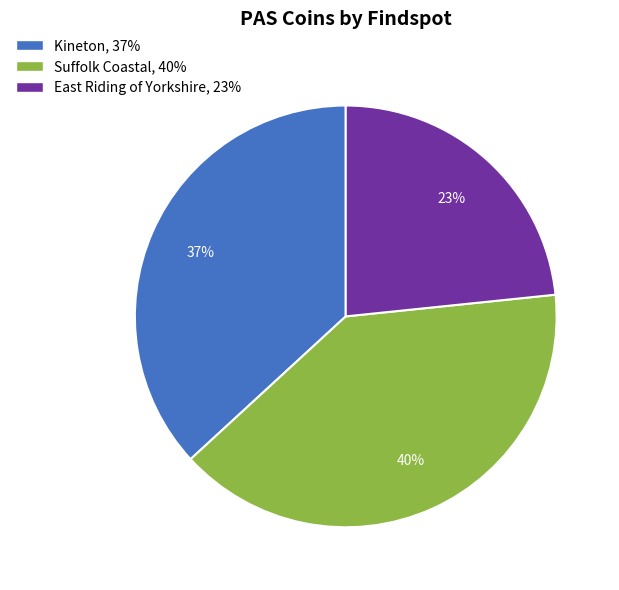

What is the ratio of the value at Kineton to the value at East Riding of Yorkshire?

1.6